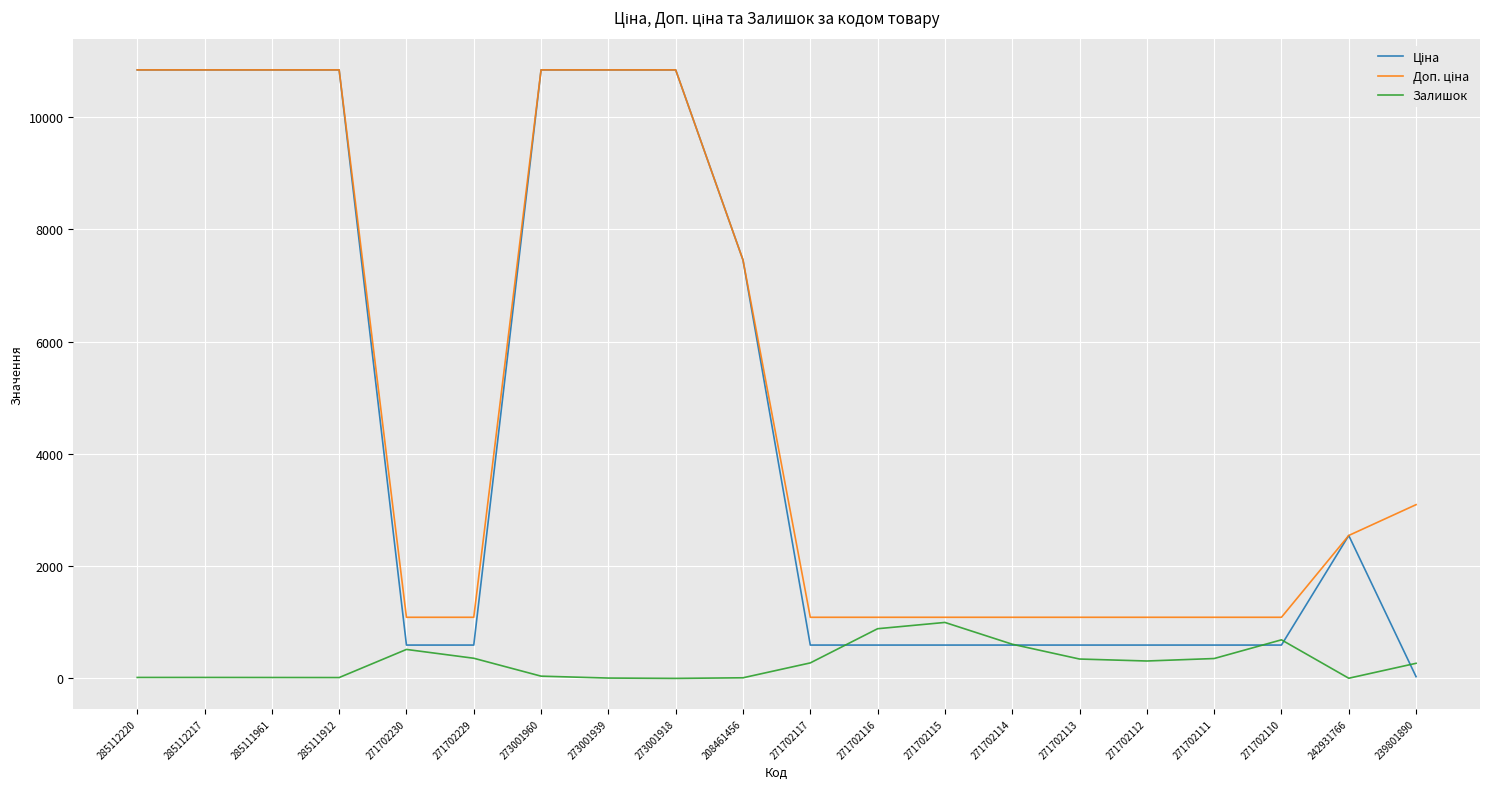

True or false: Залишок has a value of 0.0 at 273001918.

True